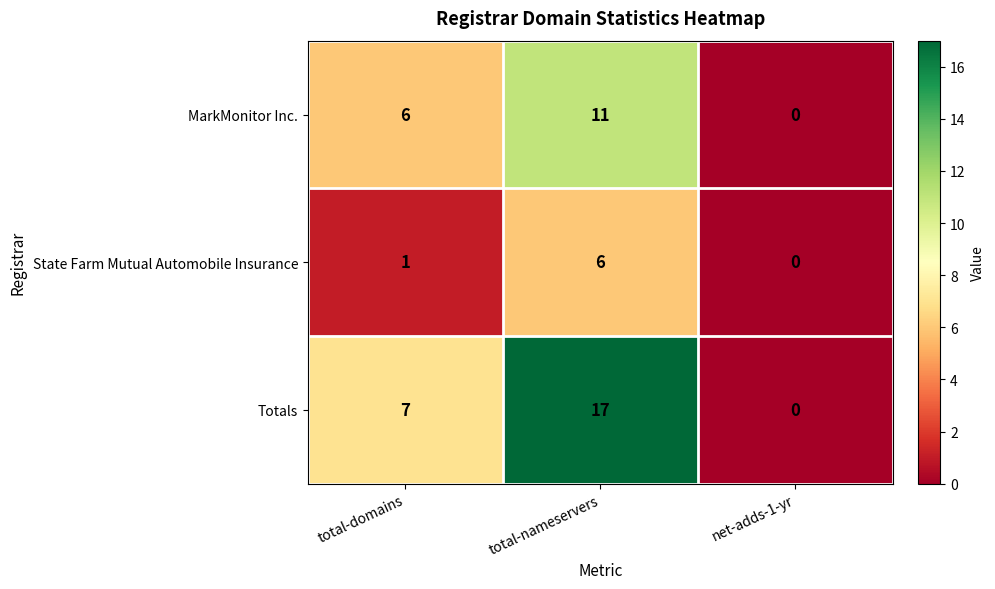

What is the difference between the second highest and minimum values in the MarkMonitor Inc. series?

6